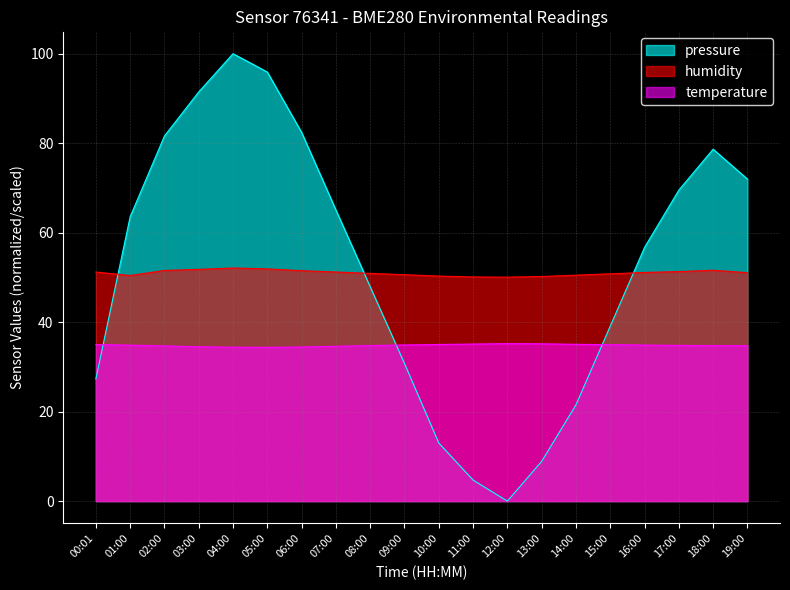

Reading left to right, what are all the values shown in this chart?

pressure: 00:01=27.3	01:00=63.6	02:00=81.6	03:00=91.5	04:00=100.0	05:00=95.9	06:00=82.4	07:00=65.1	08:00=47.9	09:00=30.7	10:00=13.0	11:00=4.7	12:00=0.0	13:00=8.9	14:00=21.5	15:00=39.1	16:00=56.7	17:00=69.5	18:00=78.7	19:00=72.0
humidity: 00:01=51.2	01:00=50.4	02:00=51.5	03:00=51.8	04:00=52.1	05:00=51.9	06:00=51.5	07:00=51.2	08:00=50.9	09:00=50.6	10:00=50.3	11:00=50.1	12:00=50.0	13:00=50.2	14:00=50.5	15:00=50.8	16:00=51.1	17:00=51.3	18:00=51.6	19:00=51.0
temperature: 00:01=35.0	01:00=34.9	02:00=34.7	03:00=34.5	04:00=34.4	05:00=34.4	06:00=34.4	07:00=34.6	08:00=34.8	09:00=34.9	10:00=35.0	11:00=35.1	12:00=35.2	13:00=35.2	14:00=35.0	15:00=35.0	16:00=34.9	17:00=34.8	18:00=34.7	19:00=34.7